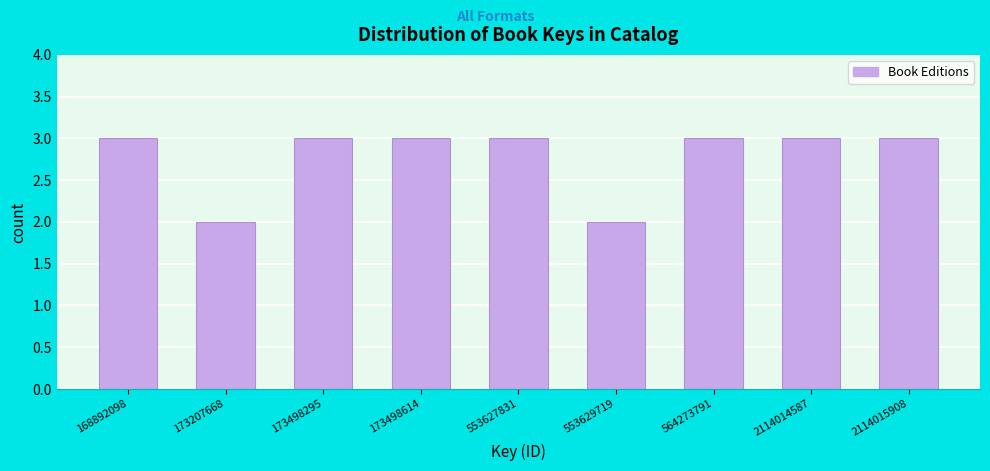

Reading right to left, list all the values displayed in this chart.

2114015908=3	2114014587=3	564273791=3	553629719=2	553627831=3	173498614=3	173498295=3	173207668=2	168892098=3